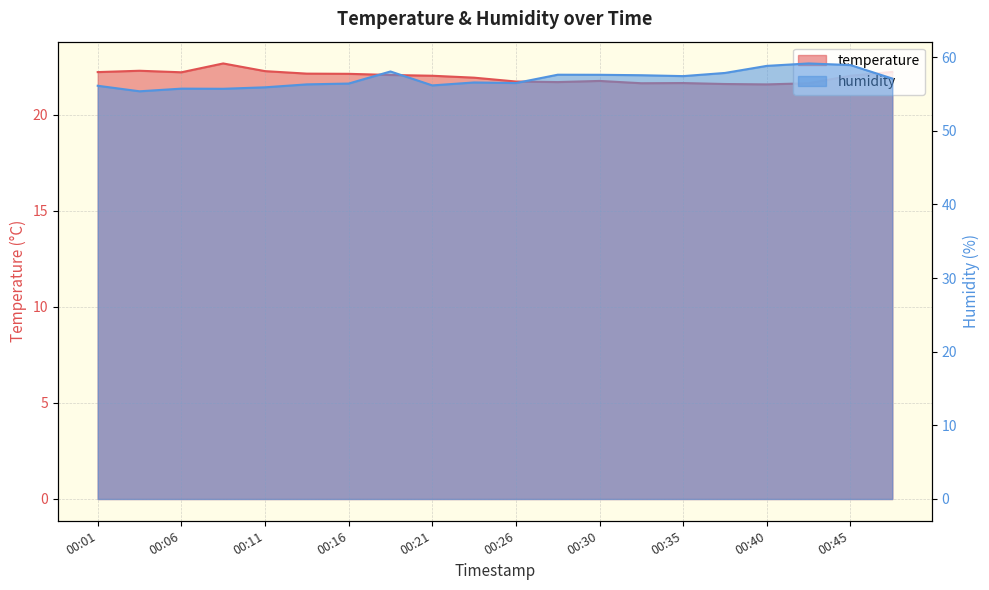

What are all the series names shown in the legend?

temperature, humidity